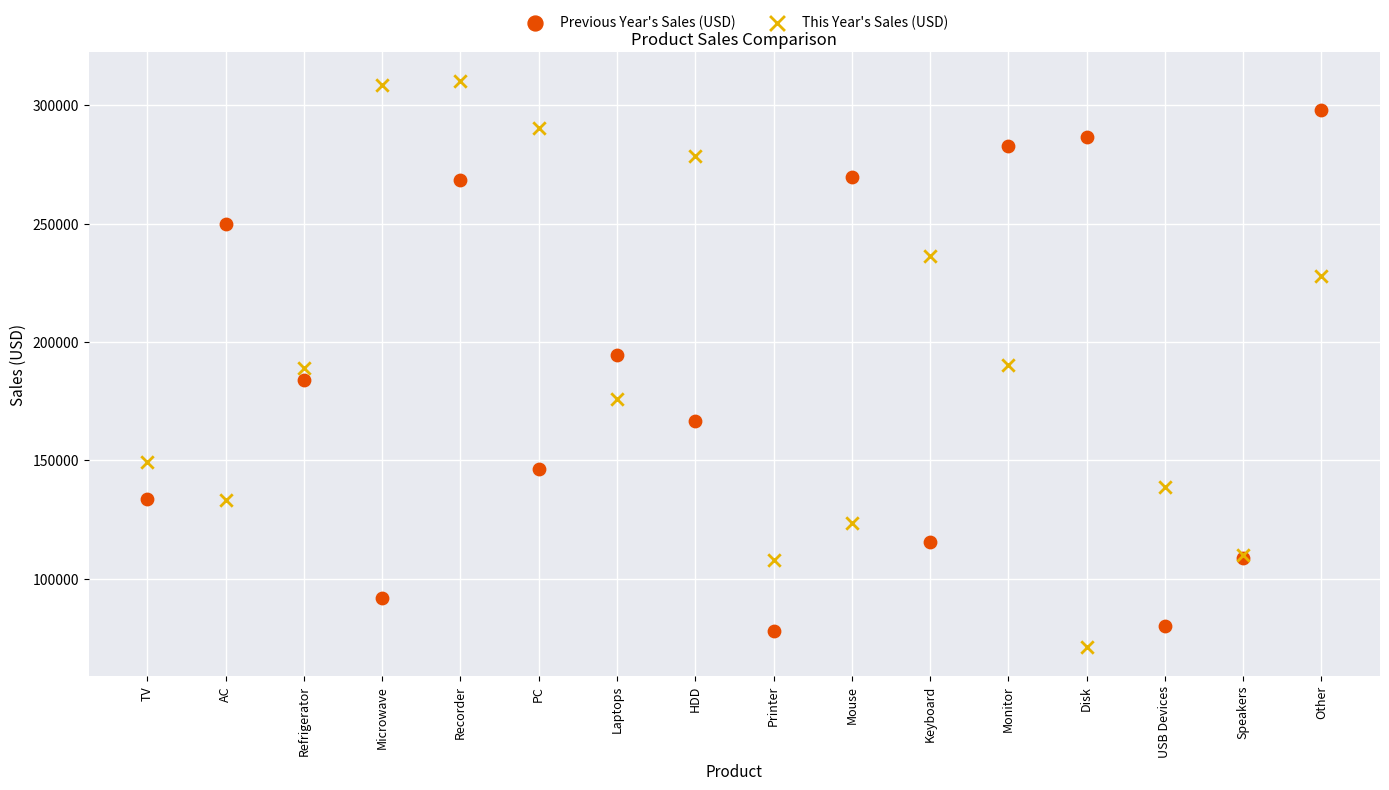

Which series has the largest Y range (max minus min)?

This Year's Sales (USD)